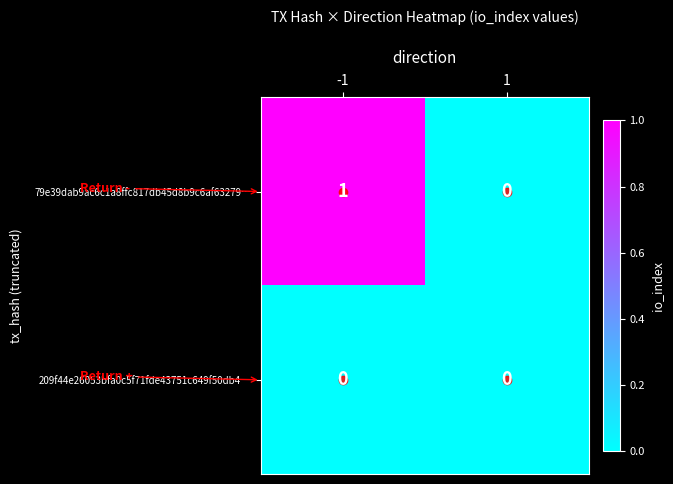

The value of 79e39dab9ac6c1a8ffc817db45d8b9c6af63279… at -1 is 1. True or false?

True